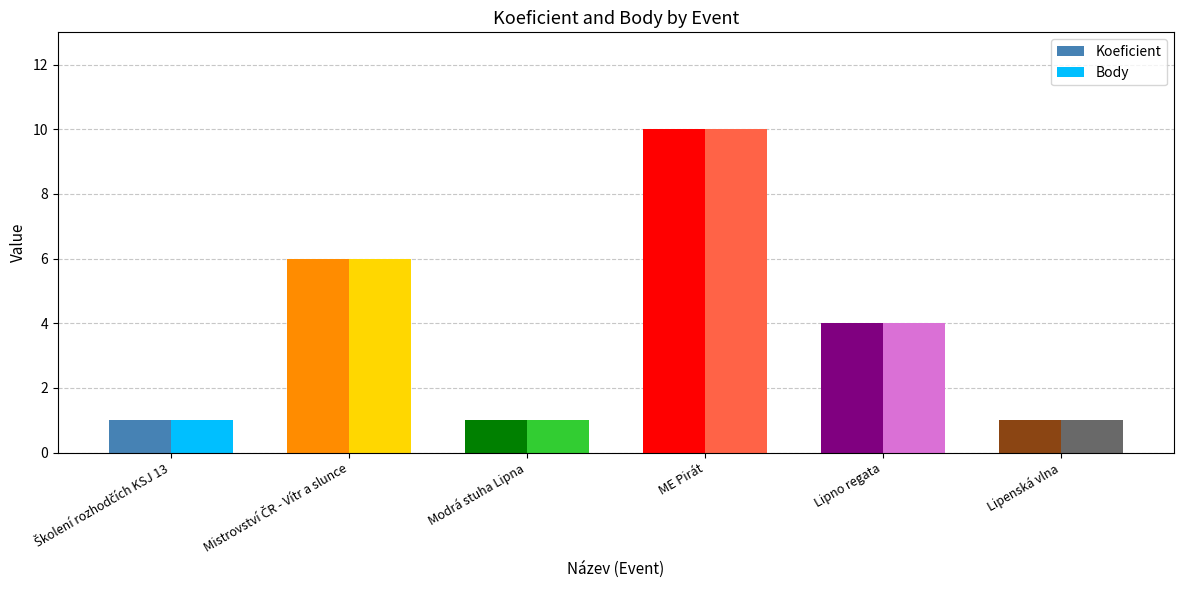

What is the total value across all series at Mistrovství ČR - Vítr a slunce?

12